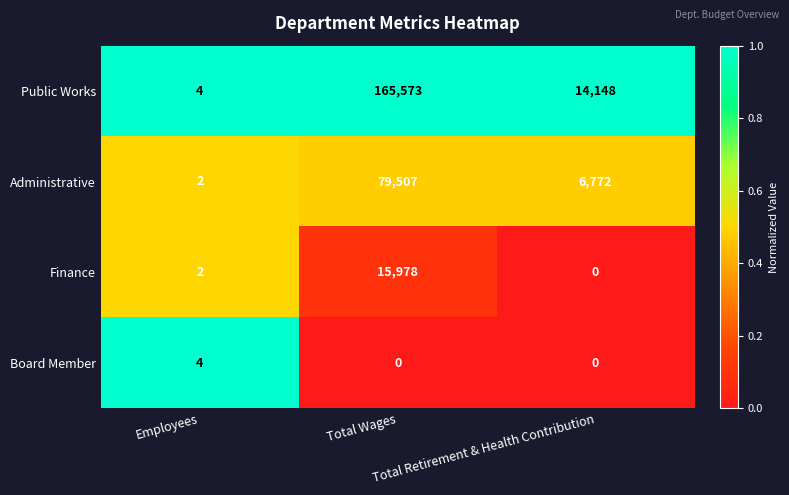

Count the number of data series in this chart.

4